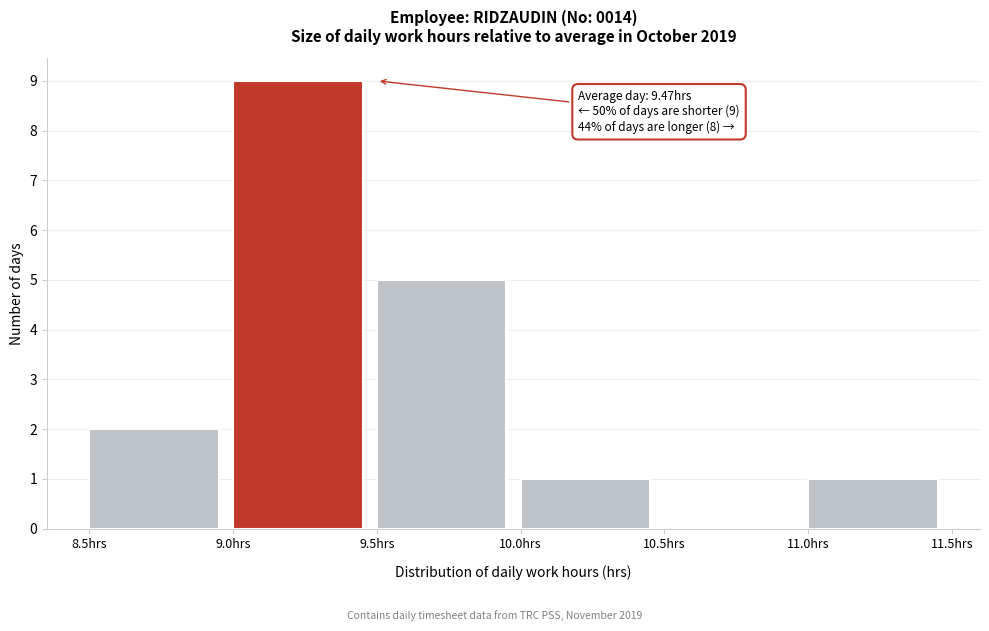

Over which range of the x-axis is the bar tallest?

9.0 to 9.5